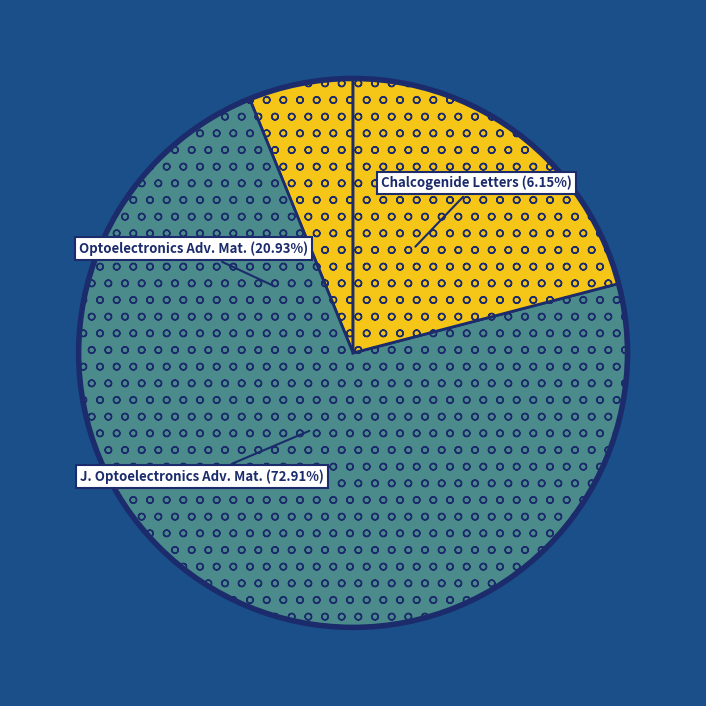

What portion of the pie excludes Chalcogenide Letters?

93.8%